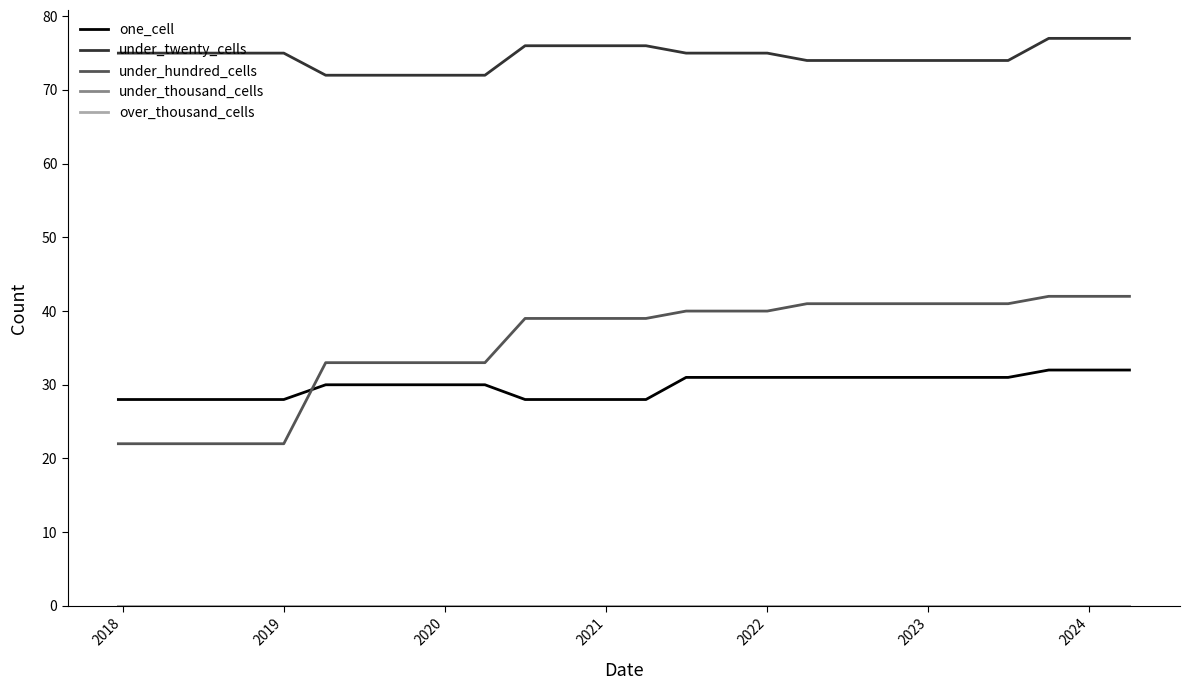

Is this an area chart (filled region under the line)?

No